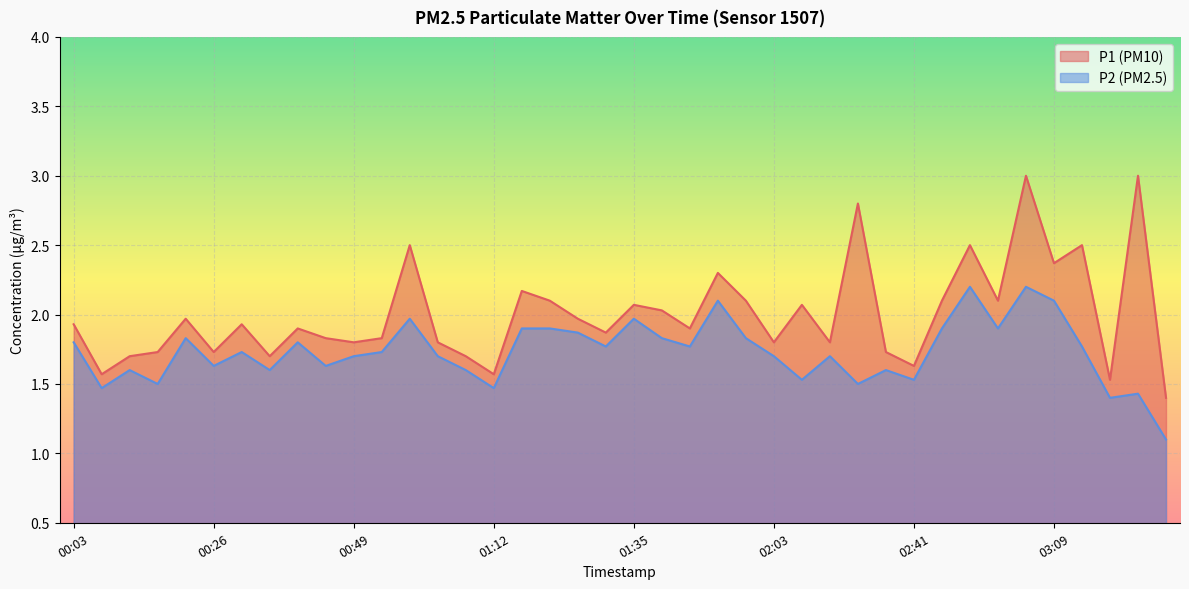

True or false: P1 has a value of 1.7 at 02:31.

True